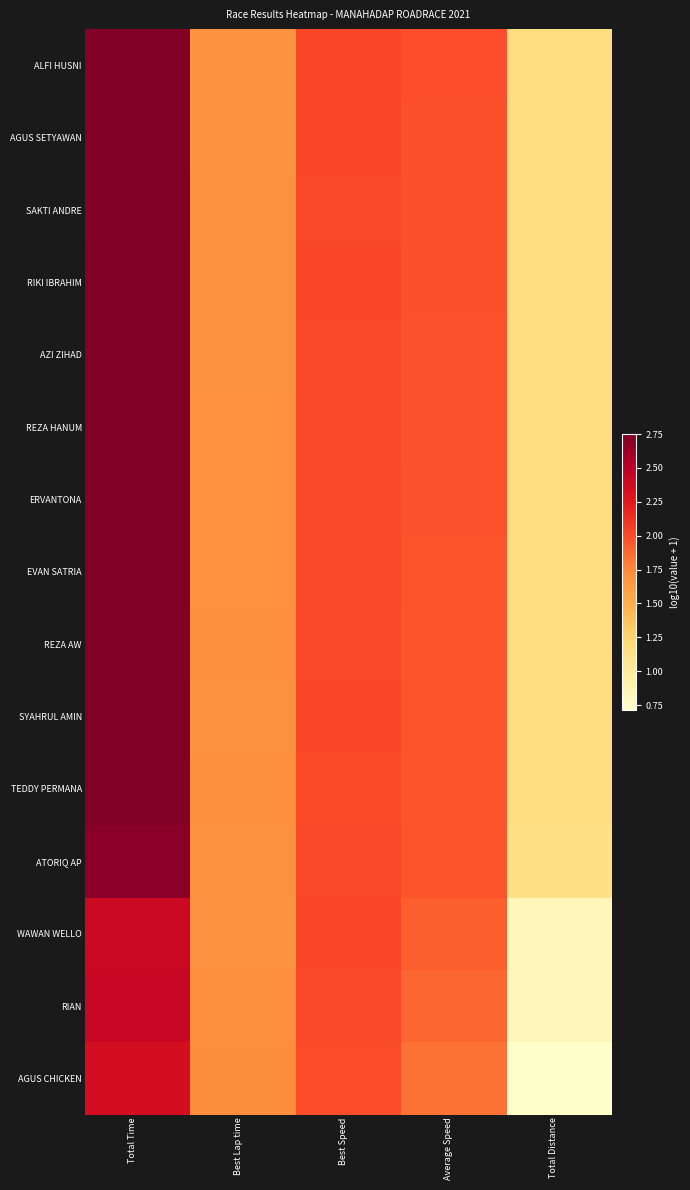

What is the total value across all series at Best Lap time?

25.5